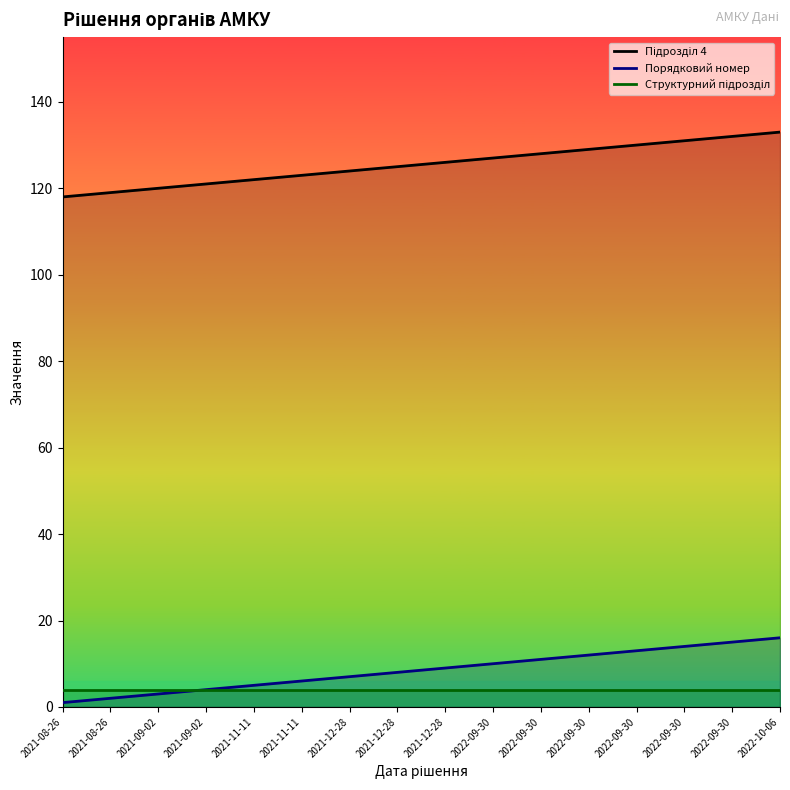

Which series has the largest range (max minus min)?

Підрозділ 4